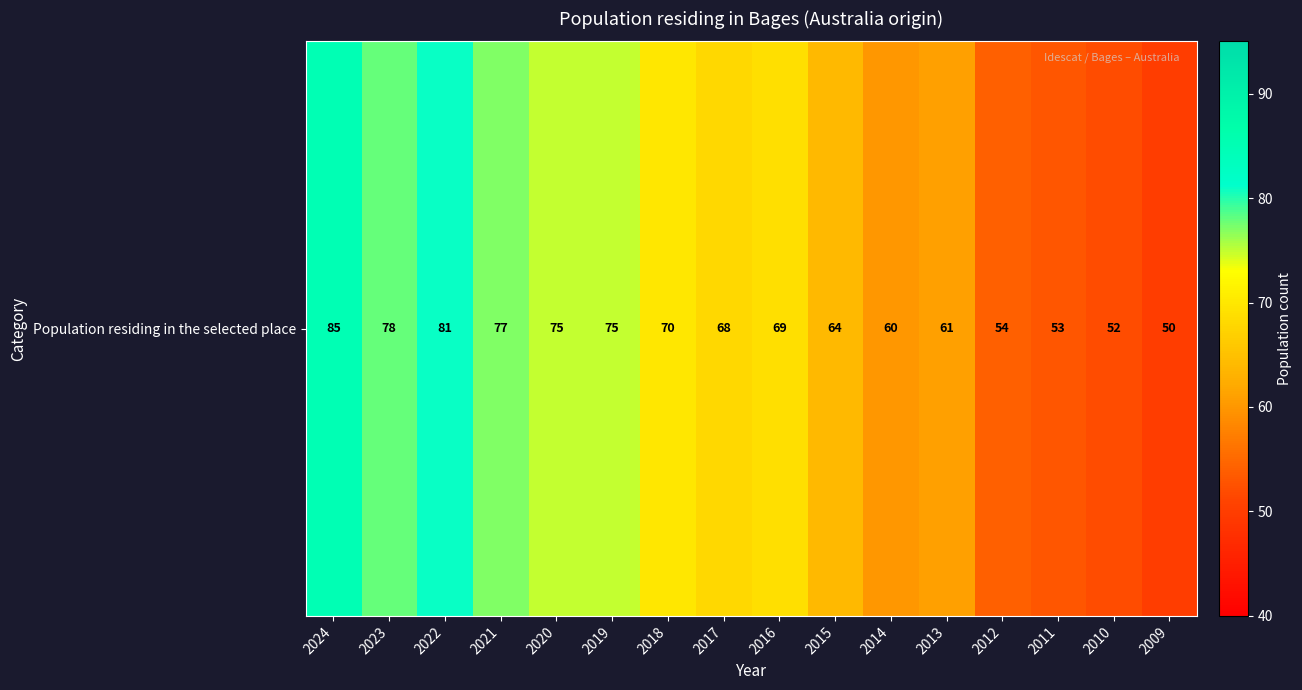

List the labels in order of value, largest first.

2024, 2022, 2023, 2021, 2020, 2019, 2018, 2016, 2017, 2015, 2013, 2014, 2012, 2011, 2010, 2009